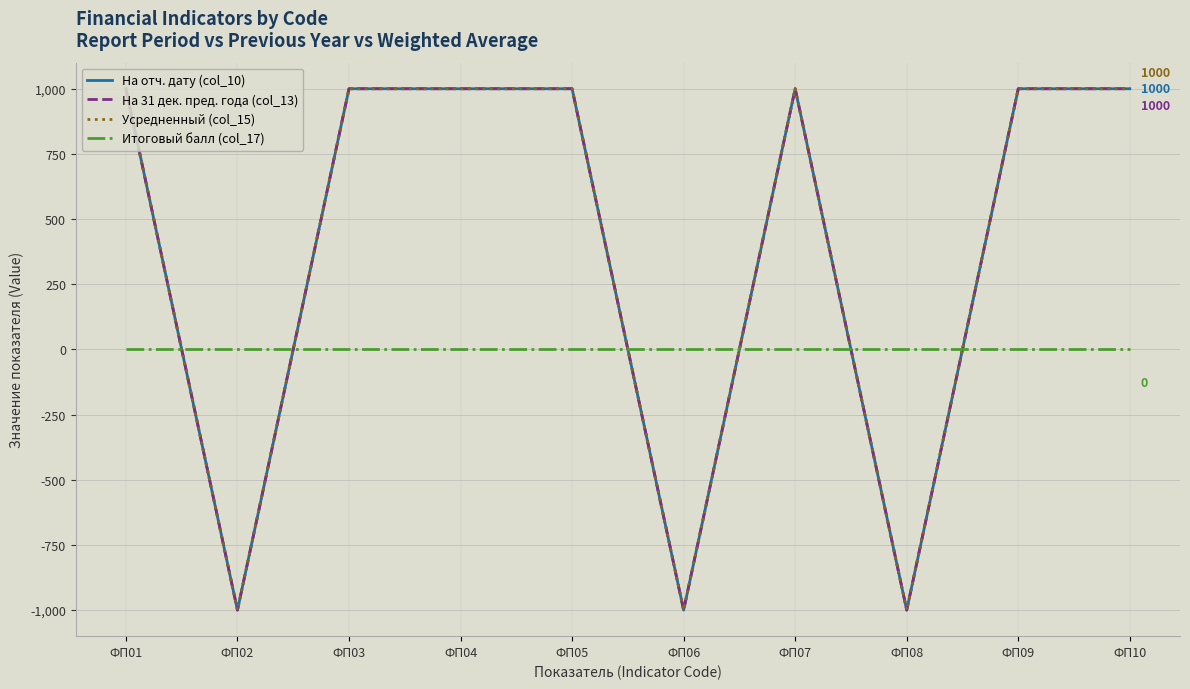

True or false: На 31 дек. пред. года (col_13) has more than 2 points higher than both neighbors.

False